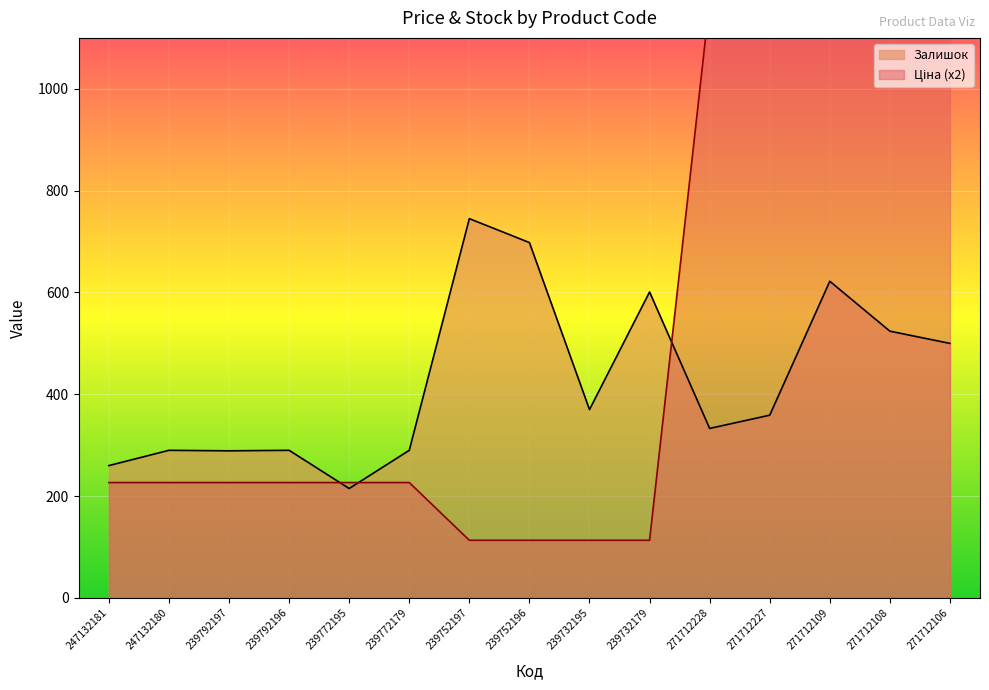

What is the difference between the highest and lowest values at 247132180?

63.3